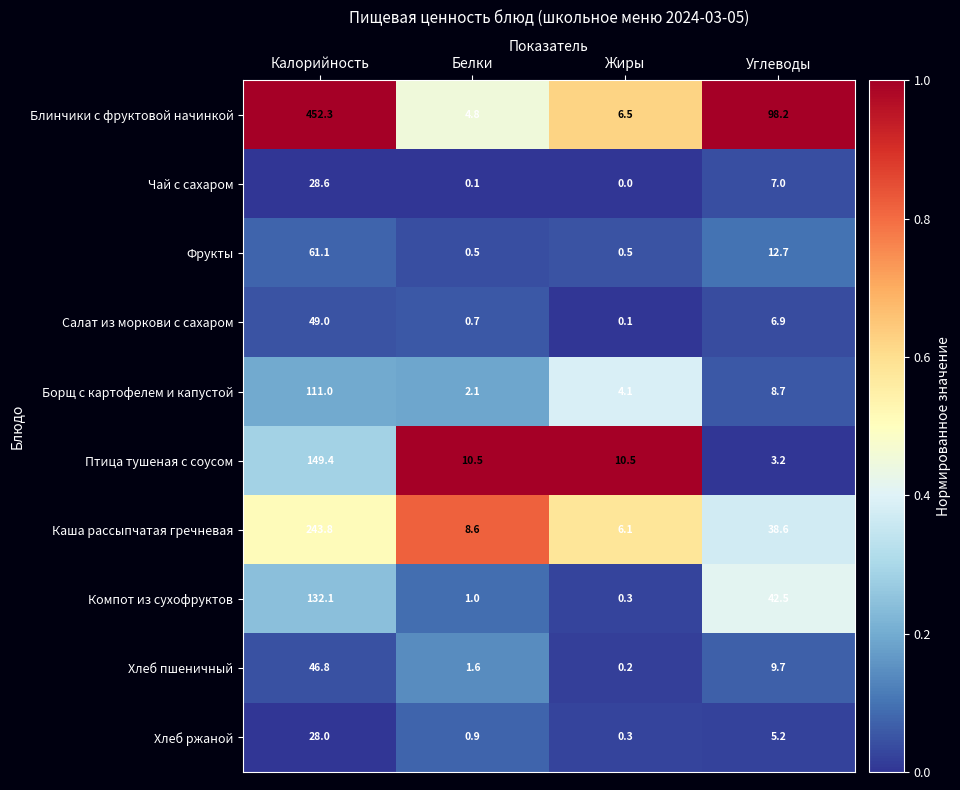

At how many categories does at least one series exceed 0?

4